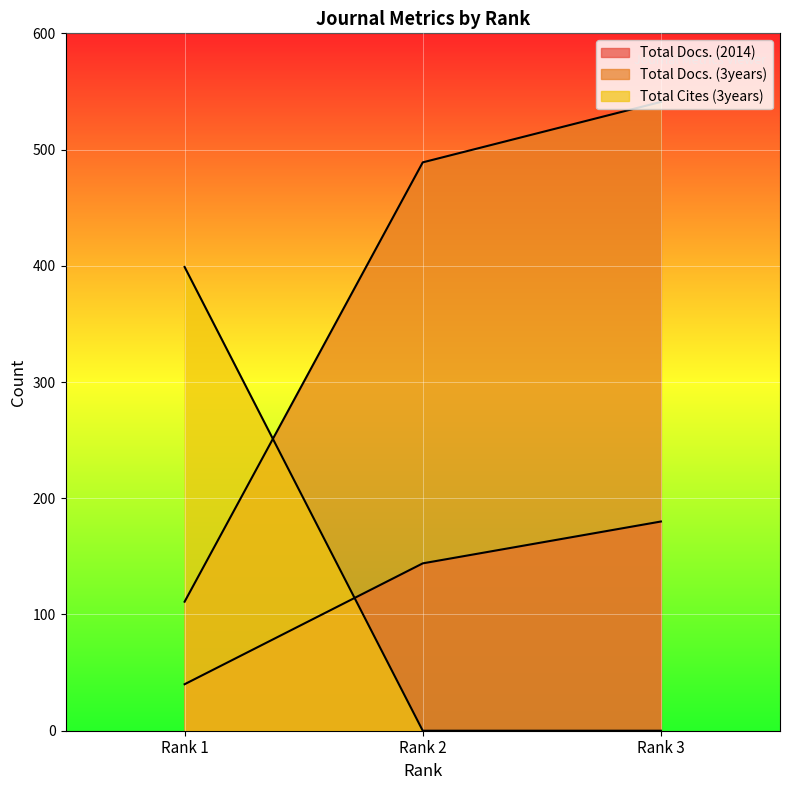

At which category is the sum across all series the highest?

Rank 3